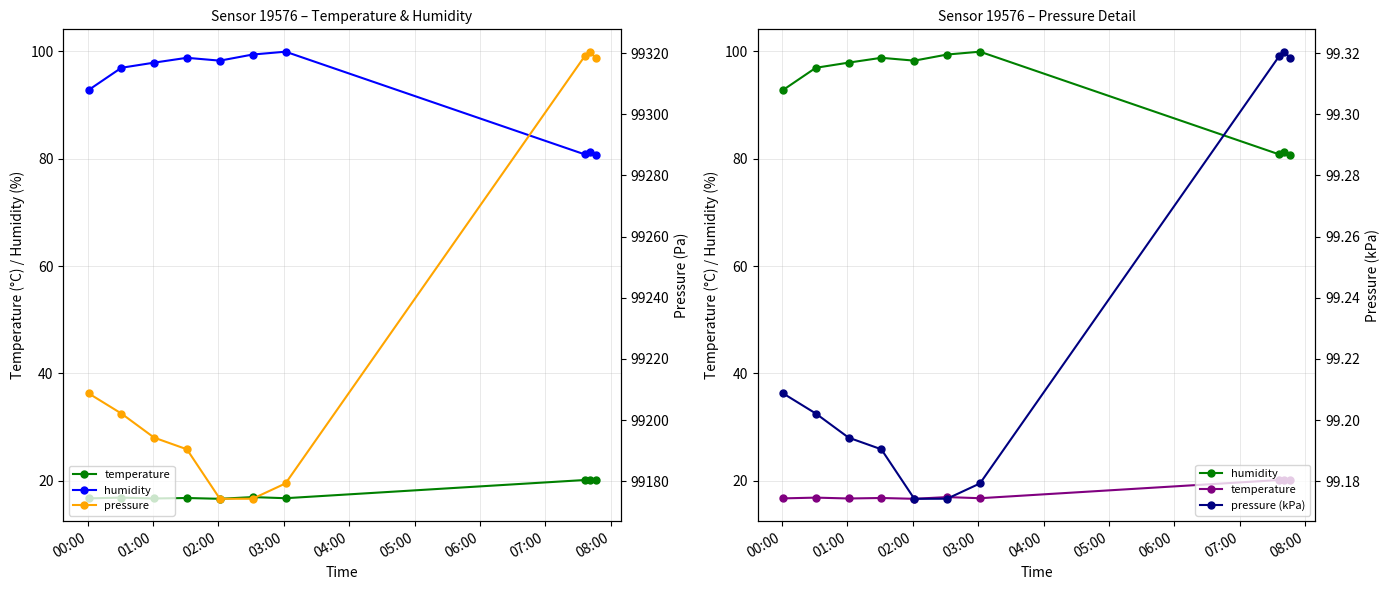

What is the difference between the maximum and minimum values in the pressure (kPa) series?

0.1